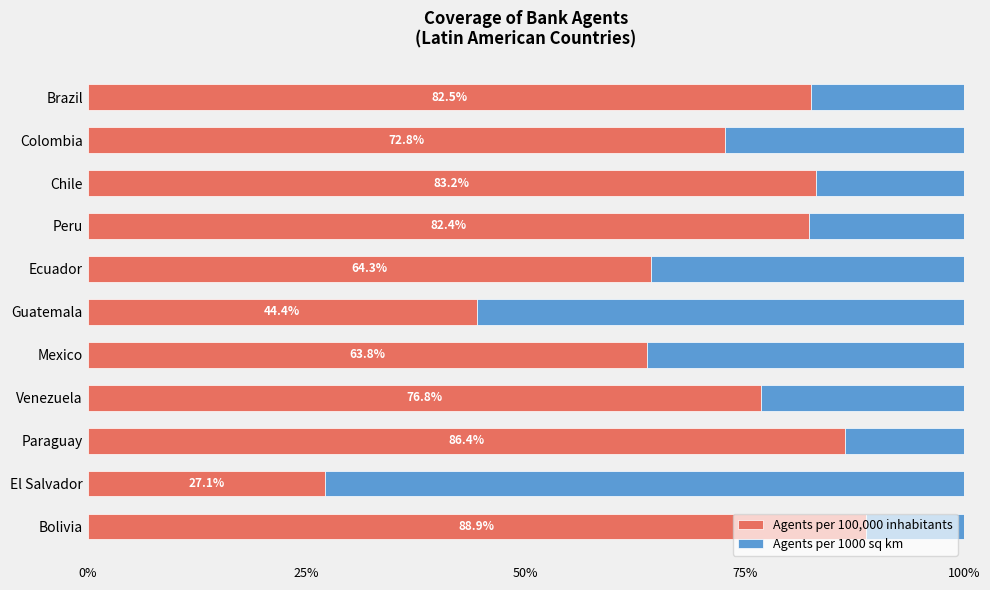

What is the average value of the Agents per 100,000 inhabitants series?

70.2